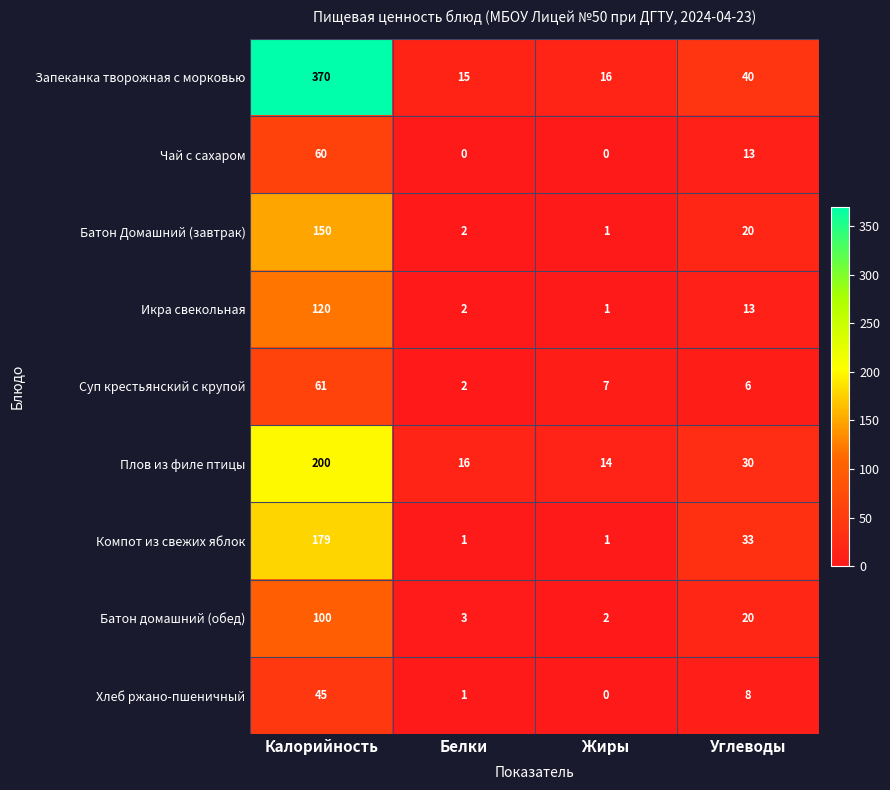

Which series has the largest range (max minus min)?

Запеканка творожная с морковью